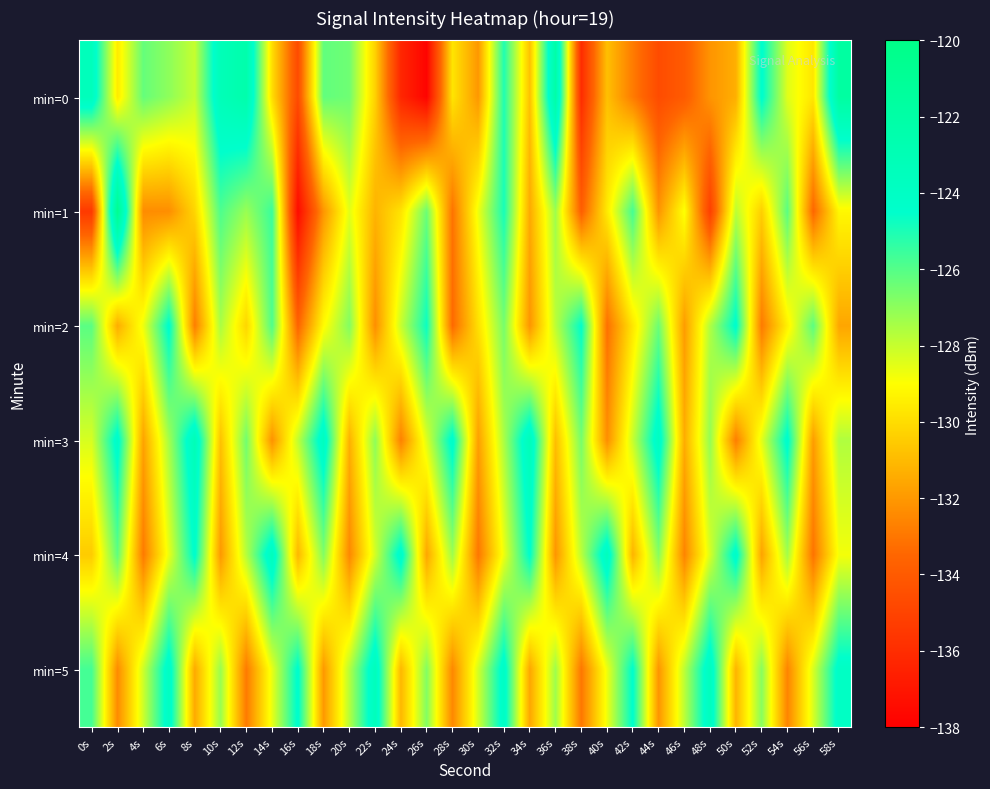

Reading right to left, transcribe all the data shown in this chart.

min=0: 58s=-121.7	56s=-129.7	54s=-128.4	52s=-124.3	50s=-131.3	48s=-132.1	46s=-134.0	44s=-134.6	42s=-132.8	40s=-130.8	38s=-136.0	36s=-122.1	34s=-130.8	32s=-125.1	30s=-132.0	28s=-129.8	26s=-137.8	24s=-136.3	22s=-130.3	20s=-126.5	18s=-126.2	16s=-134.7	14s=-130.0	12s=-122.4	10s=-123.2	8s=-128.0	6s=-127.0	4s=-126.3	2s=-129.6	0s=-123.4
min=1: 58s=-129.2	56s=-133.5	54s=-126.1	52s=-130.4	50s=-127.8	48s=-135.2	46s=-128.9	44s=-132.1	42s=-125.7	40s=-129.6	38s=-133.8	36s=-127.3	34s=-131.5	32s=-124.9	30s=-128.7	28s=-133.1	26s=-126.4	24s=-129.8	22s=-131.2	20s=-128.5	18s=-132.1	16s=-137.5	14s=-125.5	12s=-127.2	10s=-125.9	8s=-130.2	6s=-132.3	4s=-132.4	2s=-120.5	0s=-135.5
min=2: 58s=-131.6	56s=-126.1	54s=-129.4	52s=-132.9	50s=-124.3	48s=-127.6	46s=-131.9	44s=-126.4	42s=-129.7	40s=-133.2	38s=-124.5	36s=-127.8	34s=-132.1	32s=-126.6	30s=-129.9	28s=-133.4	26s=-124.7	24s=-128.0	22s=-132.3	20s=-126.8	18s=-129.1	16s=-133.6	14s=-125.9	12s=-130.2	10s=-127.5	8s=-132.8	6s=-124.3	4s=-128.7	2s=-131.4	0s=-126.1
min=3: 58s=-127.6	56s=-131.9	54s=-124.2	52s=-128.5	50s=-132.8	48s=-127.1	46s=-131.4	44s=-123.7	42s=-128.0	40s=-132.3	38s=-126.6	36s=-130.9	34s=-123.2	32s=-127.5	30s=-131.8	28s=-124.1	26s=-128.4	24s=-132.7	22s=-127.0	20s=-131.3	18s=-123.6	16s=-127.9	14s=-132.2	12s=-126.5	10s=-130.8	8s=-123.1	6s=-127.4	4s=-131.7	2s=-124.0	0s=-128.3
min=4: 58s=-128.8	56s=-133.1	54s=-127.4	52s=-131.7	50s=-124.0	48s=-128.3	46s=-132.6	44s=-126.9	42s=-131.2	40s=-123.5	38s=-127.8	36s=-132.1	34s=-124.4	32s=-128.7	30s=-133.0	28s=-127.3	26s=-131.6	24s=-123.9	22s=-128.2	20s=-132.5	18s=-126.8	16s=-131.1	14s=-123.4	12s=-127.7	10s=-132.0	8s=-124.3	6s=-128.6	4s=-132.9	2s=-126.2	0s=-130.5
min=5: 58s=-124.0	56s=-128.3	54s=-132.6	52s=-126.9	50s=-131.2	48s=-123.5	46s=-127.8	44s=-132.1	42s=-124.4	40s=-128.7	38s=-133.0	36s=-127.3	34s=-131.6	32s=-123.9	30s=-128.2	28s=-132.5	26s=-126.8	24s=-131.1	22s=-123.4	20s=-127.7	18s=-132.0	16s=-124.3	14s=-128.6	12s=-132.9	10s=-127.2	8s=-131.5	6s=-123.8	4s=-128.1	2s=-132.4	0s=-125.7